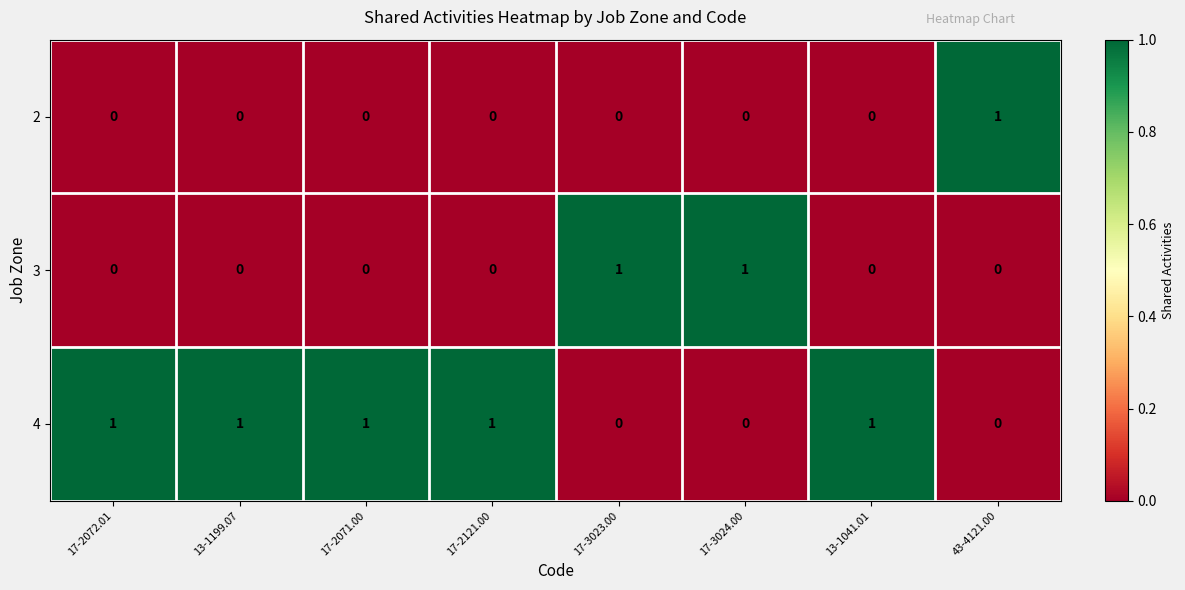

At how many categories does at least one series exceed 0?

8